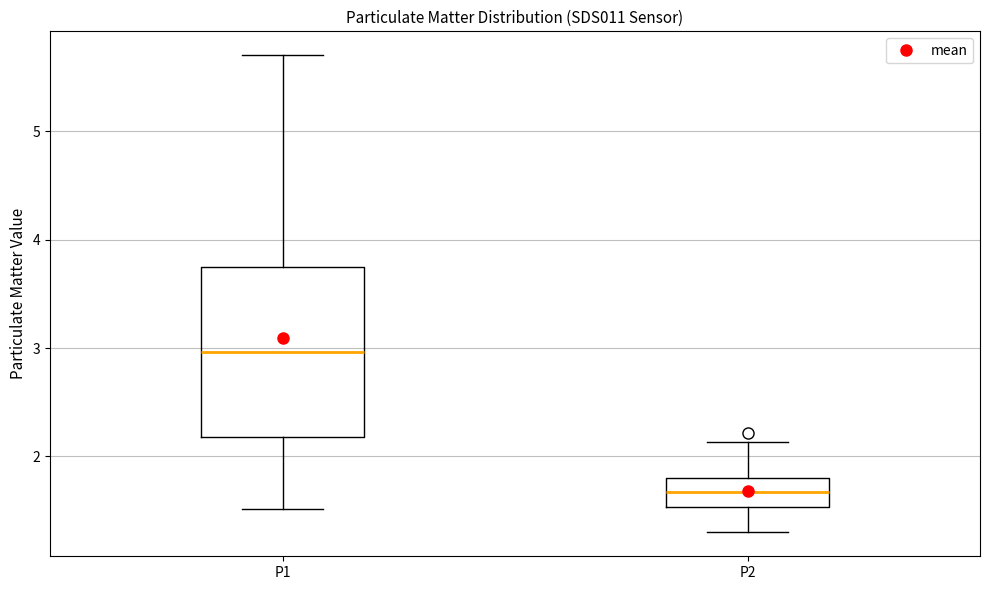

Reading left to right, transcribe this box plot: for each box, give where its median line is, the range the box spans, and where its two whiskers end, as read against the y-axis. The values are not printed on the chart, so give them approximately, as read against the axis.

P1: median 3.0, box 2.2 to 3.8, whiskers 1.5 to 5.7
P2: median 1.7, box 1.5 to 1.8, whiskers 1.3 to 2.1